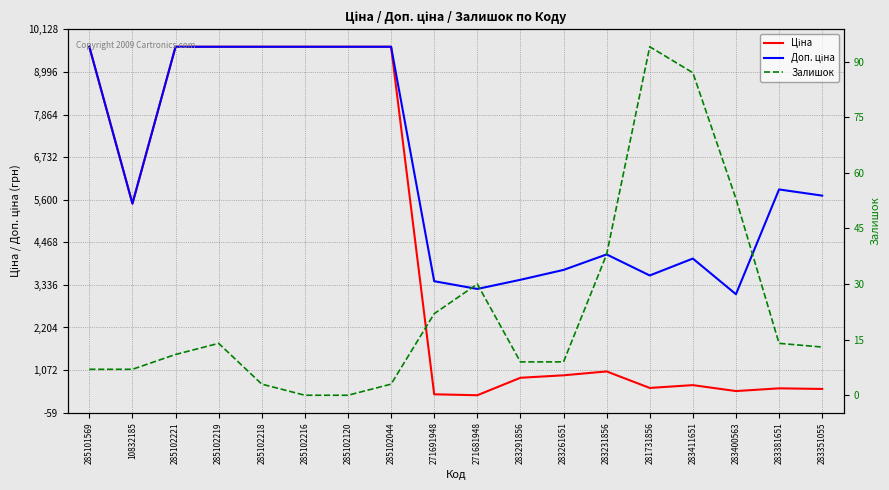

Is it true that Ціна equals 514.7 at 283400563?

True